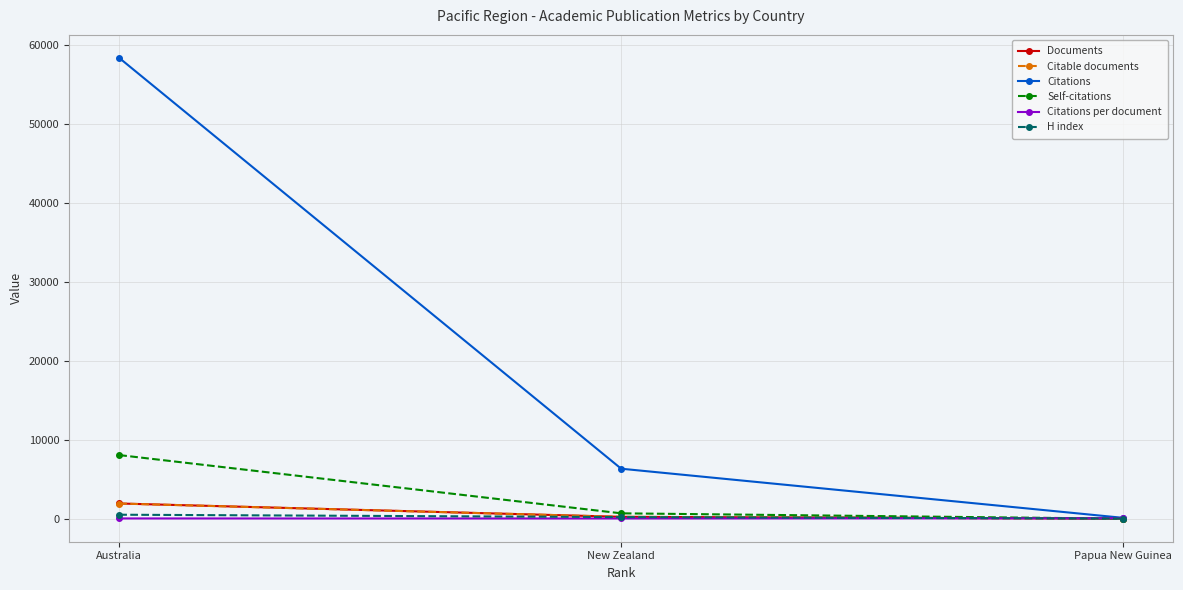

What is the difference between the Citable documents values at Papua New Guinea and New Zealand?

230.0